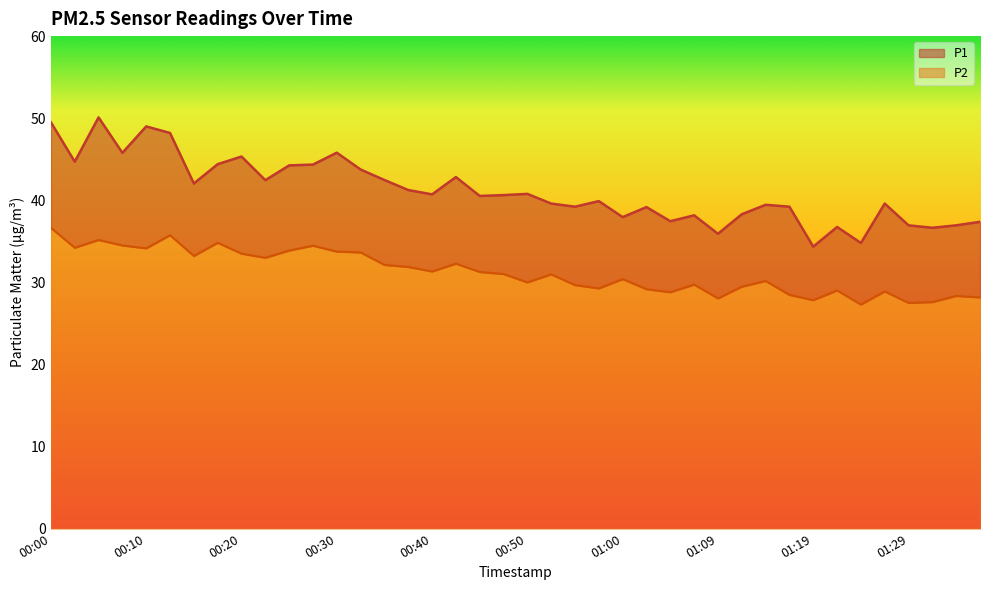

What are all the series names shown in the legend?

P1, P2